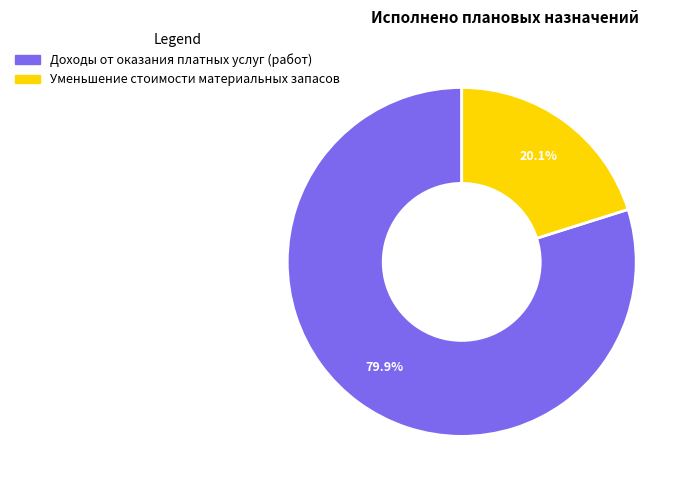

To the nearest percent, what is the difference between the largest and smallest slice percentages?

60%